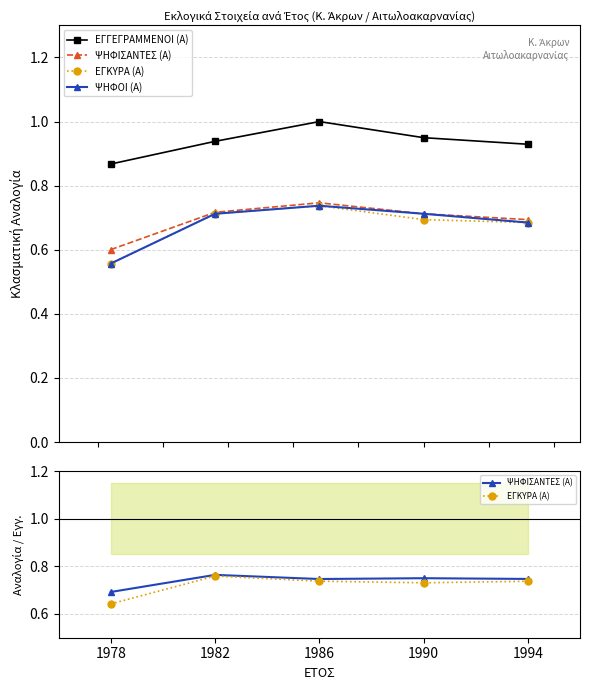

How many lines are shown in the chart?

4